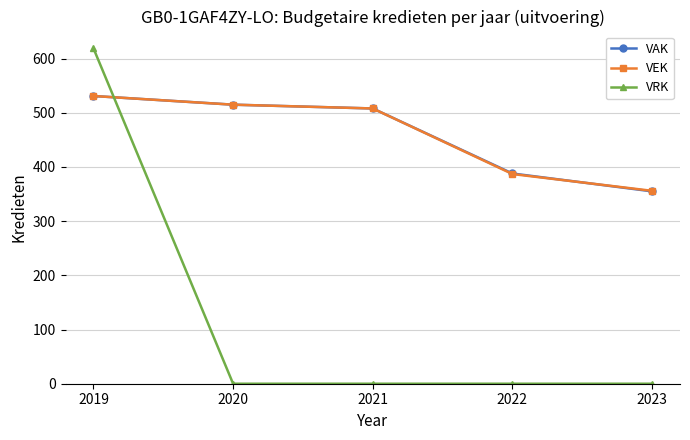

What value does the VAK series have at 2020?

515